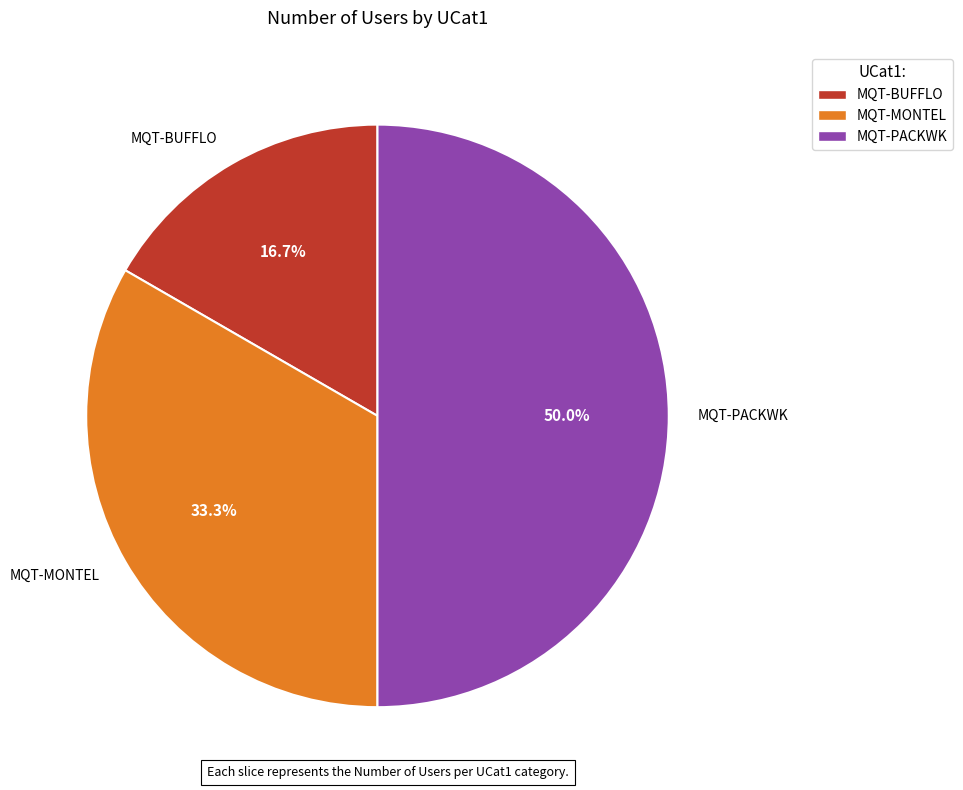

Is MQT-BUFFLO the majority of the pie?

No